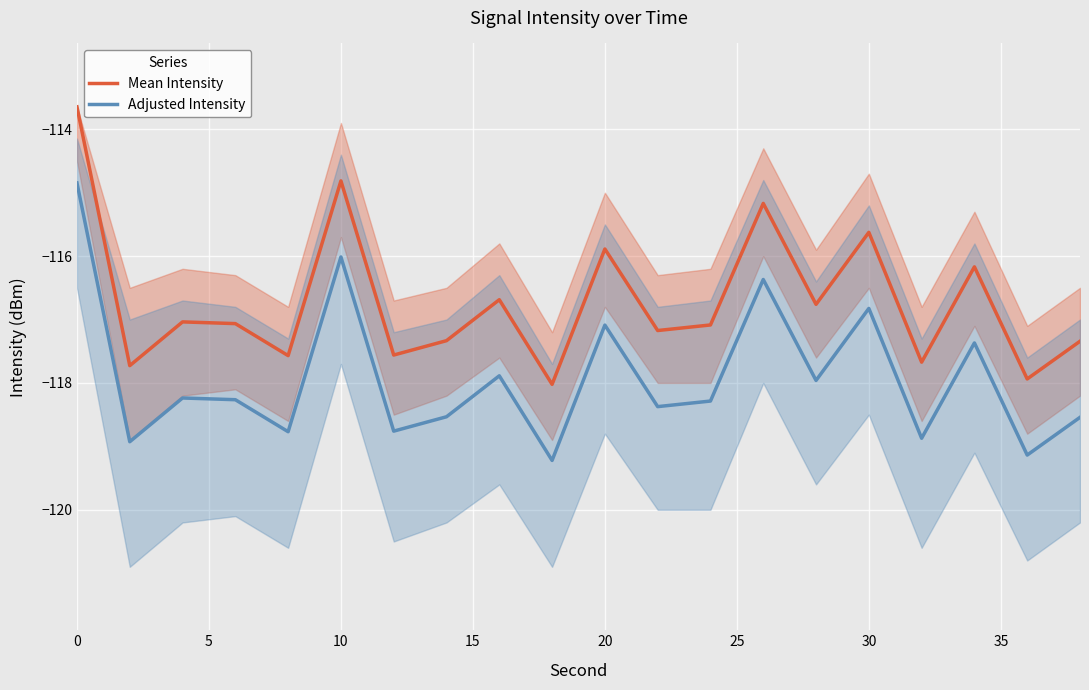

True or false: Mean Intensity and Adjusted Intensity cross at least once.

False